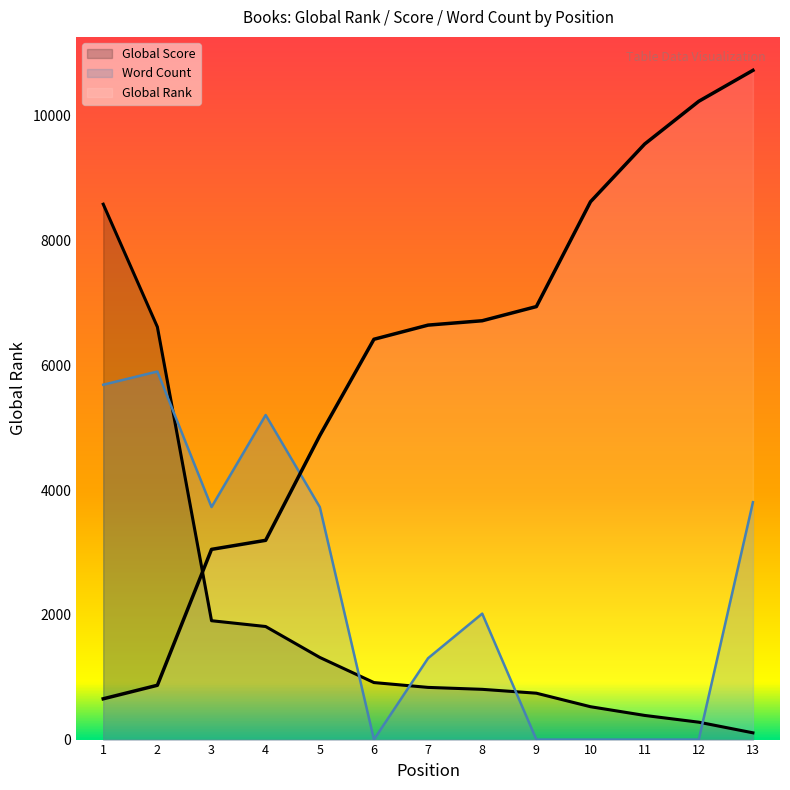

Is the value of Global Score at 1 greater than the value of Word Count at 6?

Yes